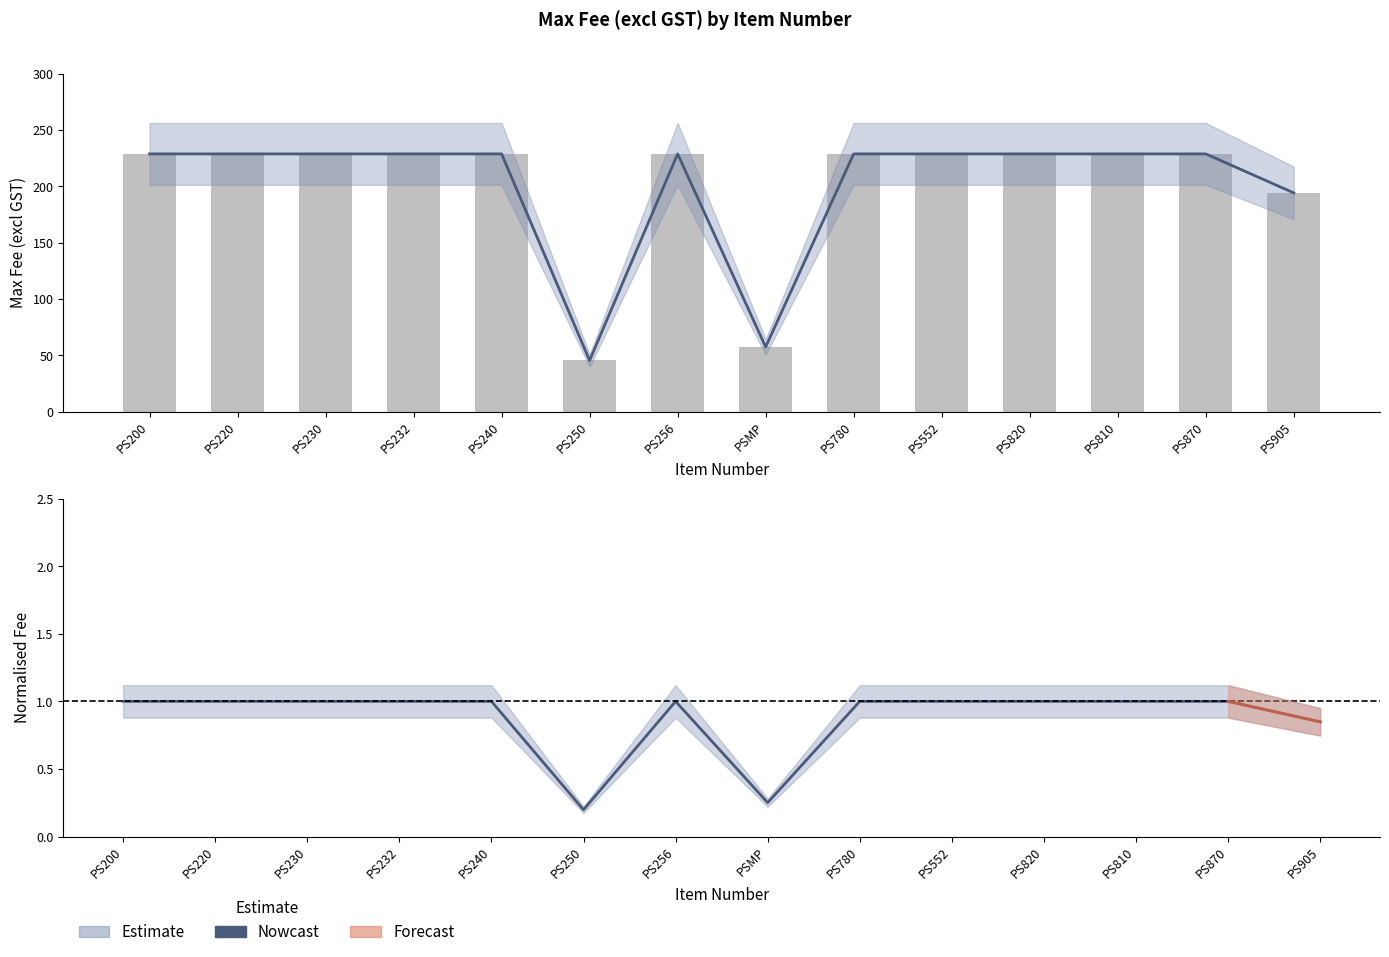

What is the label of the 6th bar from the left?

PS250